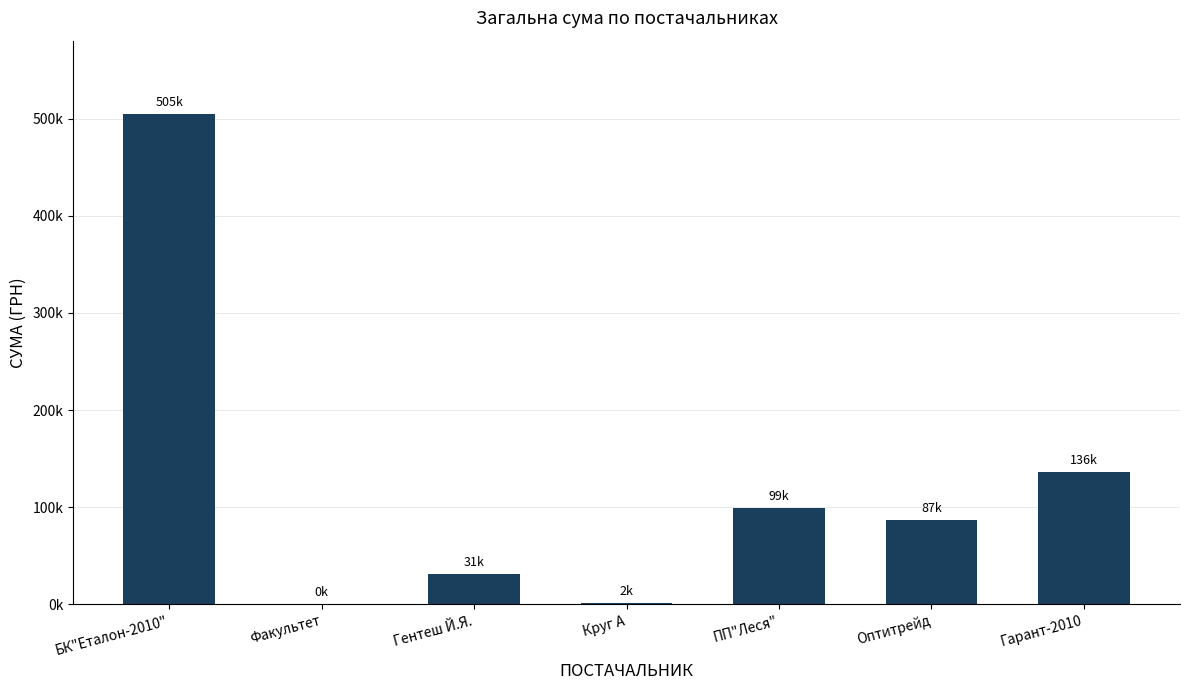

At which category does the chart reach its minimum across all series?

Факультет